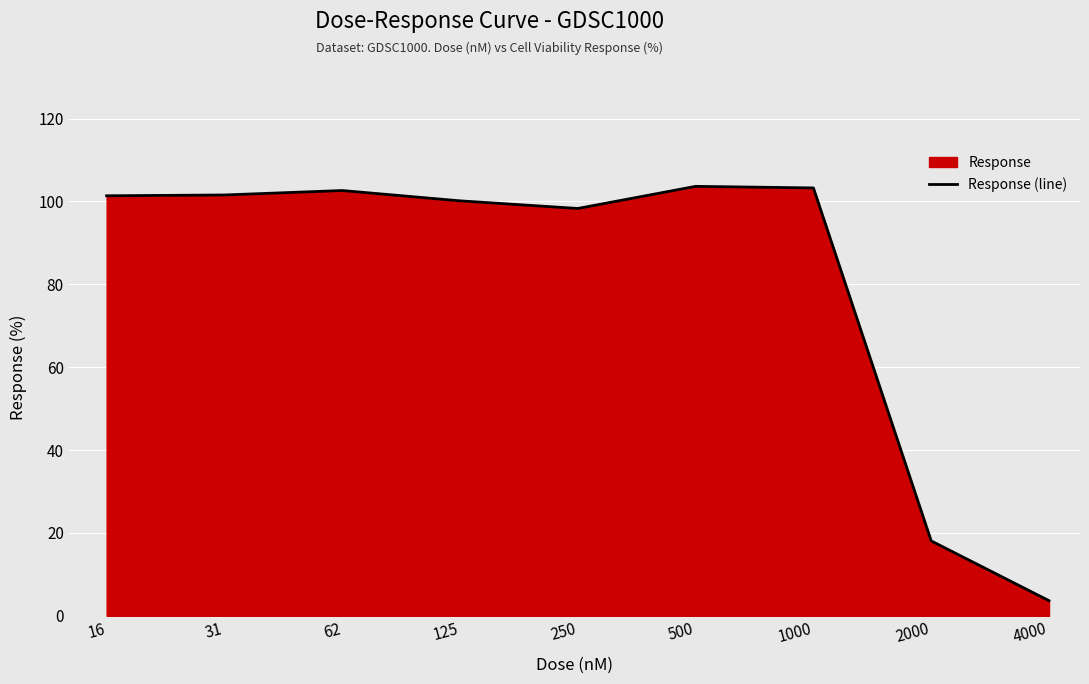

How many categories are shown in the chart?

9